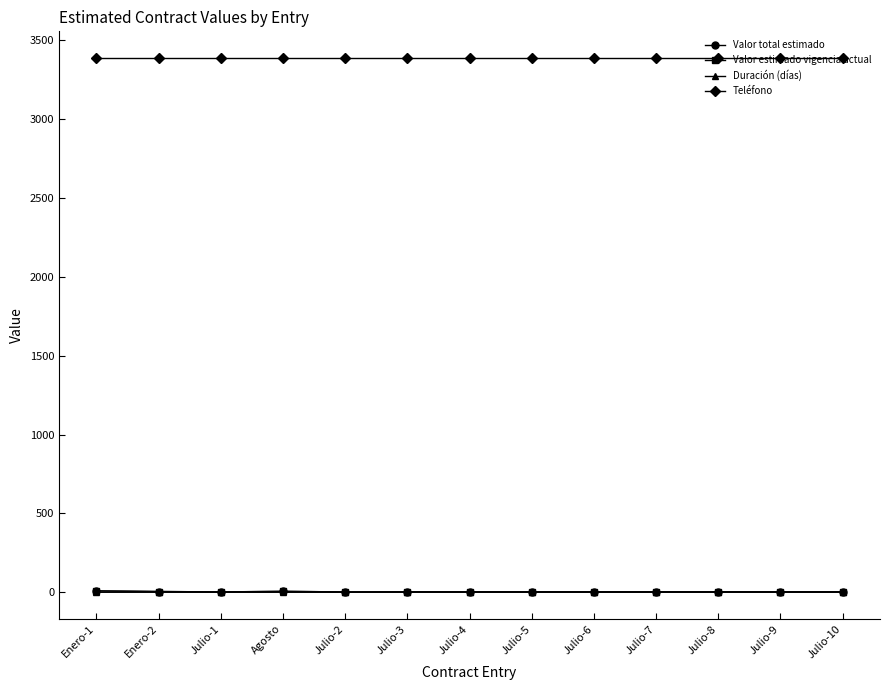

Reading left to right, transcribe all the data shown in this chart.

Valor total estimado: 8.7	4.8	2.5	5.8	2.3	3.1	3.1	3.1	3.1	3.1	3.1	3.1	3.1
Valor estimado vigencia actual: 8.7	4.8	2.5	5.8	2.3	3.1	3.1	3.1	3.1	3.1	3.1	3.1	3.1
Duración (días): 0.0	0.0	0.0	0.0	0.0	0.0	0.0	0.0	0.0	0.0	0.0	0.0	0.0
Teléfono: 3386.7	3386.7	3386.7	3386.7	3386.7	3386.7	3386.7	3386.7	3386.7	3386.7	3386.7	3386.7	3386.7